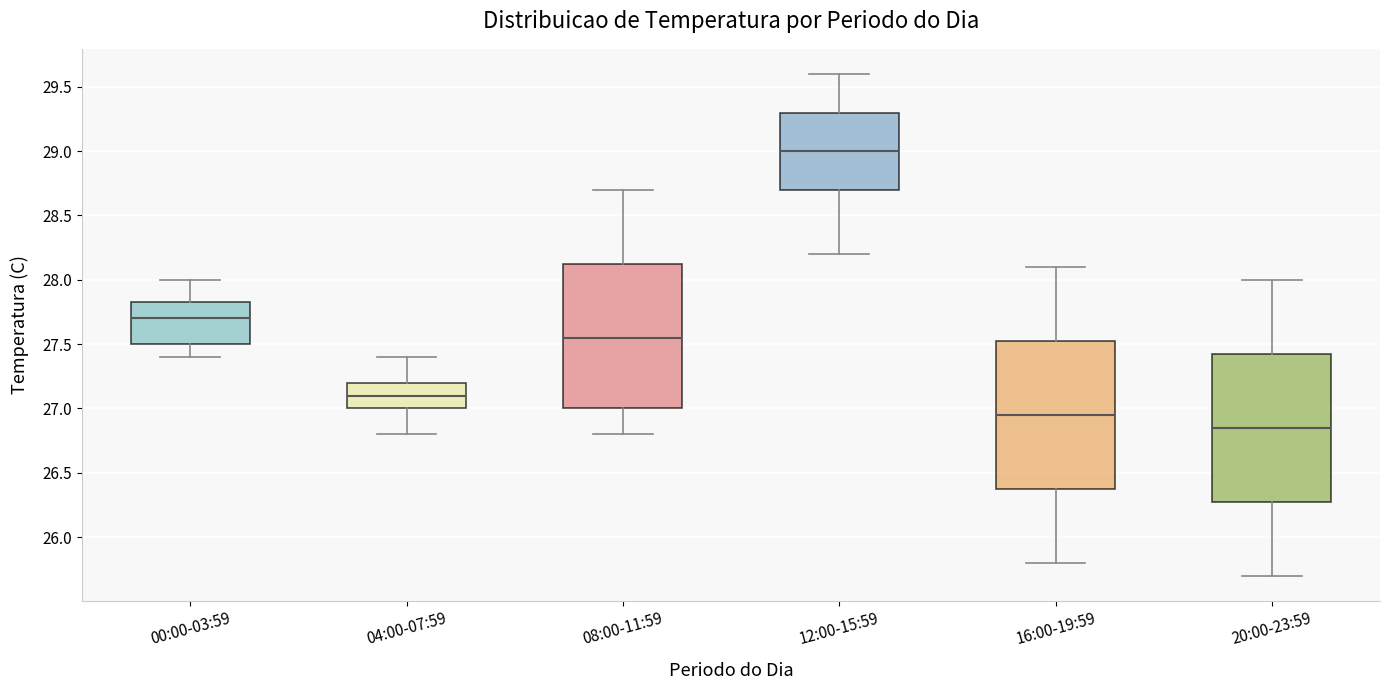

Which box has the highest median line?

12:00-15:59